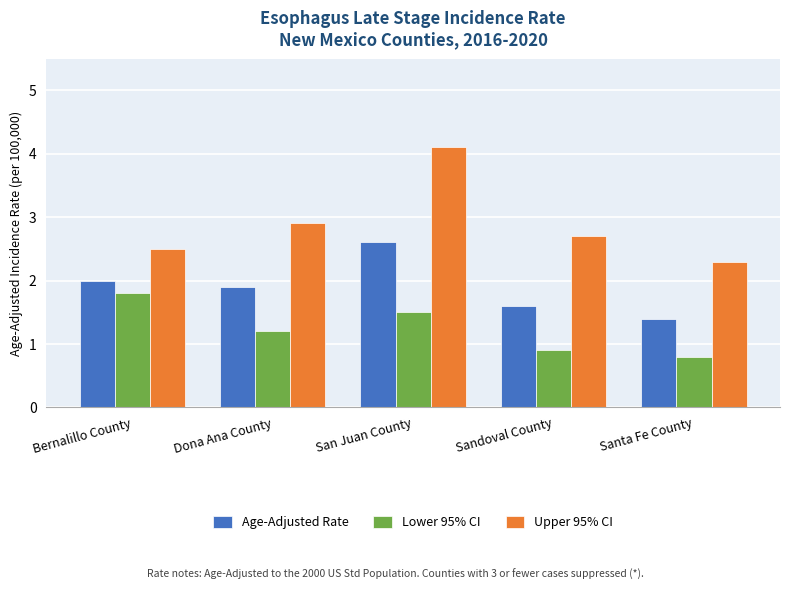

What is the difference between the maximum and minimum values in the Upper 95% CI series?

1.8